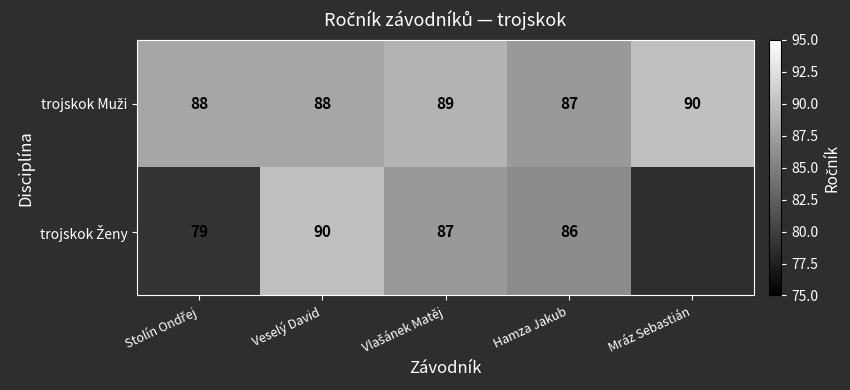

What is the greatest value displayed?

90.0